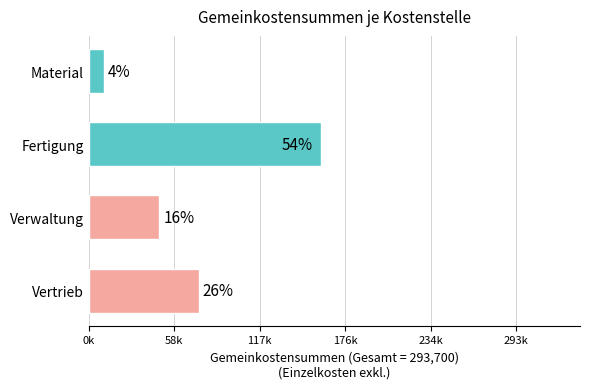

What is the maximum value shown in the chart?

159487